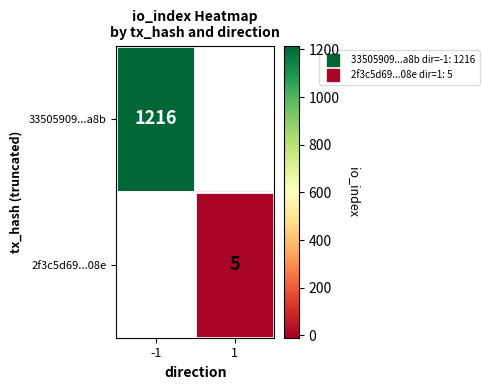

The value of 2f3c5d69...08e at 1 is 1.8. True or false?

False